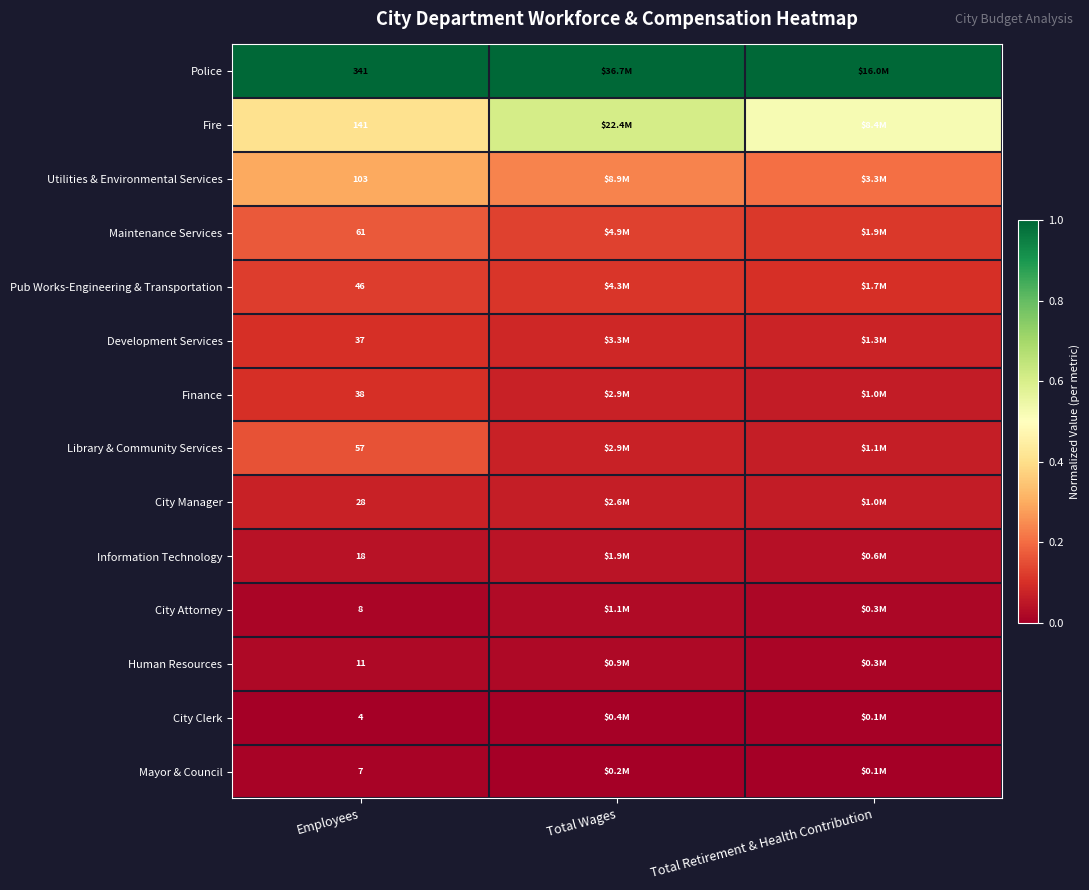

Is the value of Fire at Employees greater than the value of Pub Works-Engineering & Transportation at Employees?

Yes